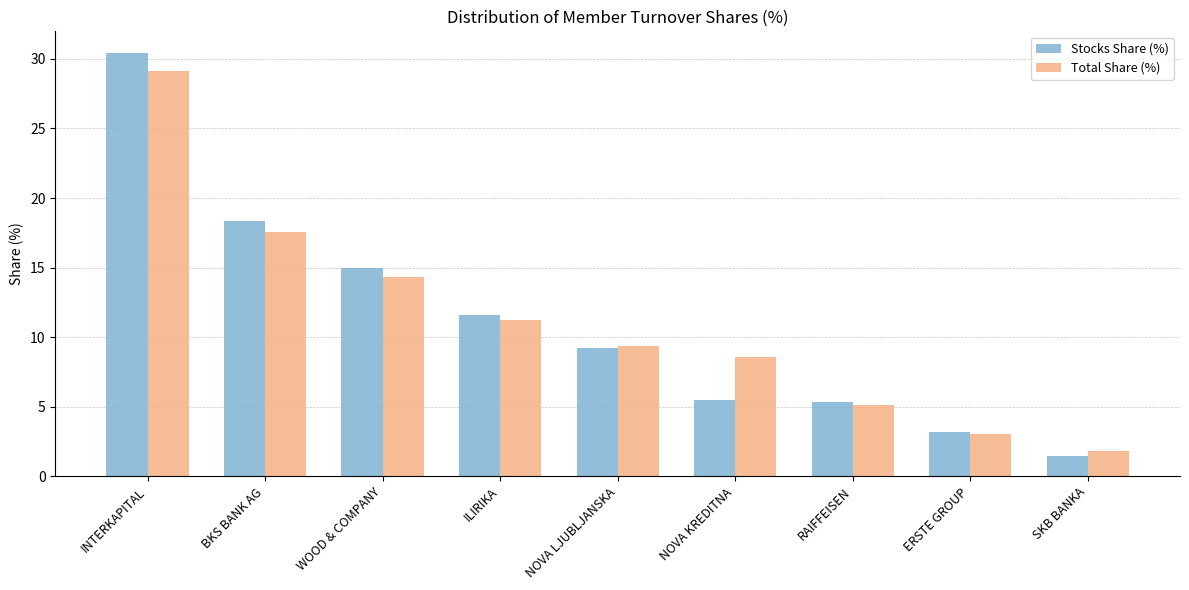

List the series in order of their peak value, highest first.

Stocks Share (%), Total Share (%)